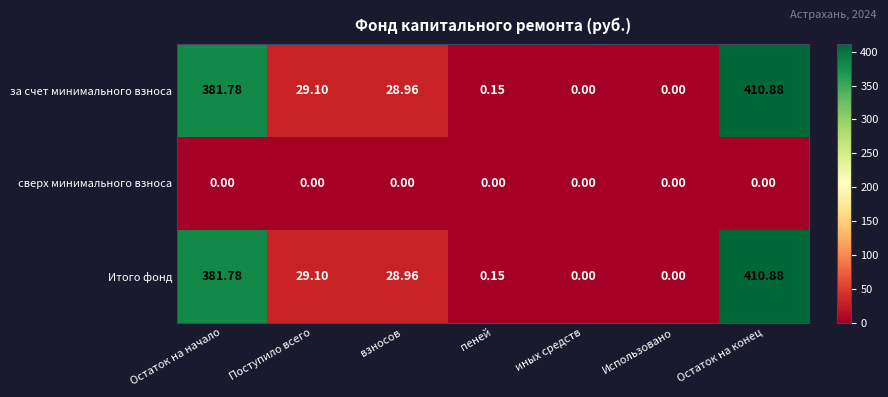

At which label is за счет минимального взноса closest to 205?

Поступило всего